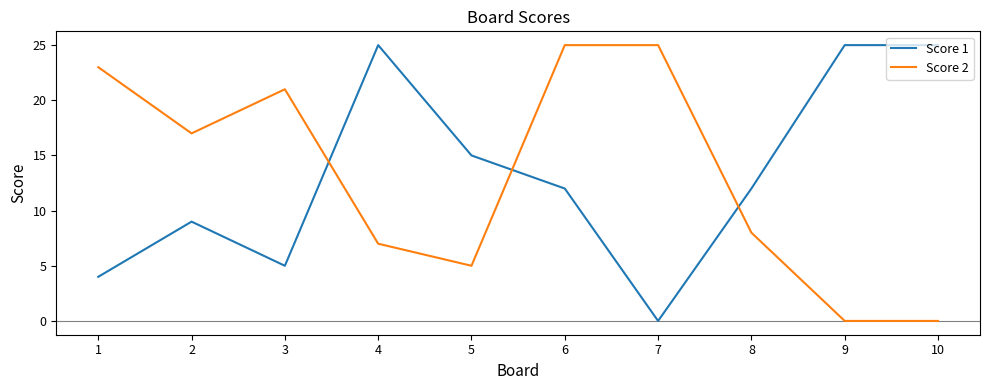

Is it true that Score 2 equals 7 at 1?

False